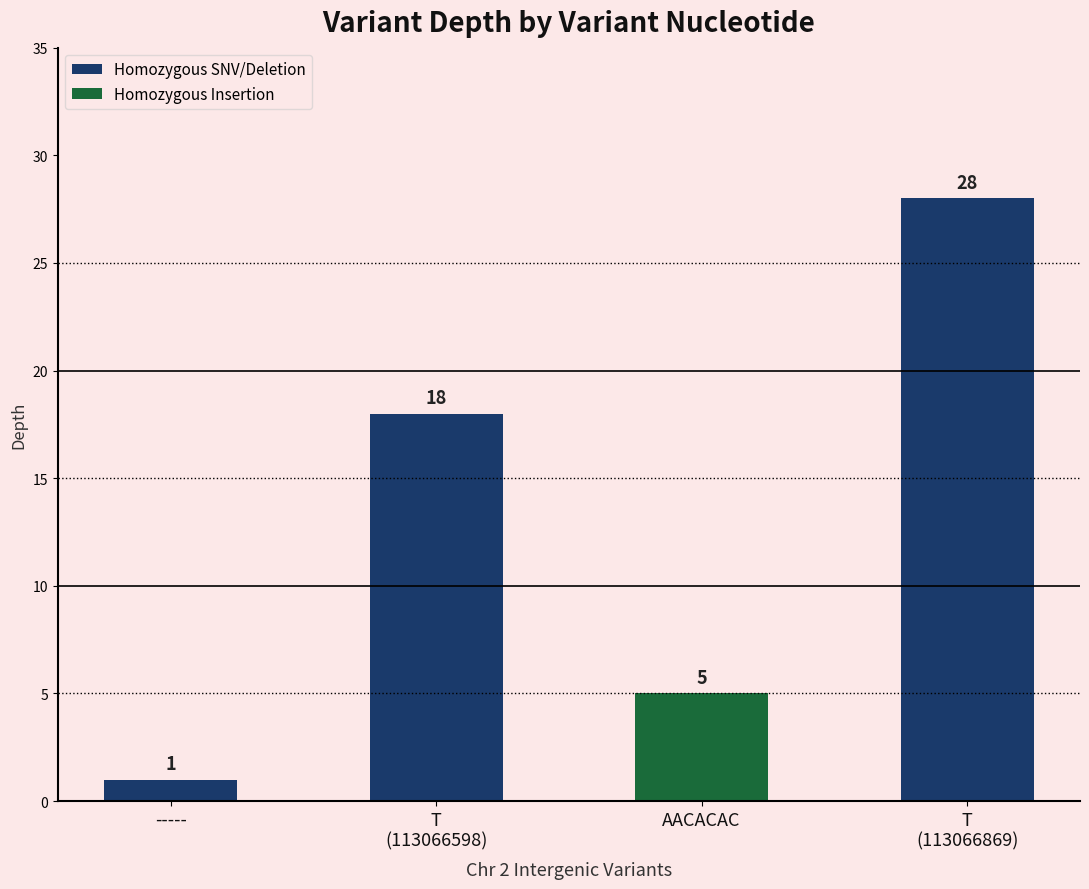

Reading right to left, transcribe all the data shown in this chart.

28	5	18	1